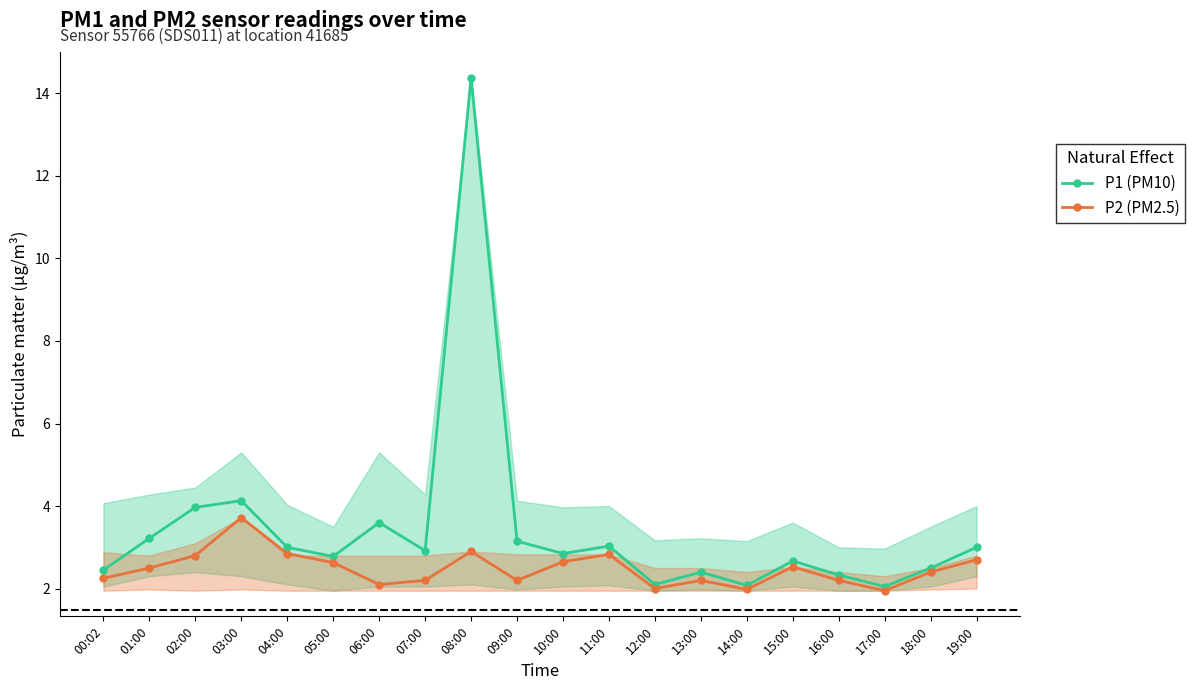

Reading left to right, extract all data points from this chart.

P1 (PM10): 00:02=2.5	01:00=3.2	02:00=4.0	03:00=4.1	04:00=3.0	05:00=2.8	06:00=3.6	07:00=2.9	08:00=14.4	09:00=3.1	10:00=2.9	11:00=3.0	12:00=2.1	13:00=2.4	14:00=2.1	15:00=2.7	16:00=2.3	17:00=2.0	18:00=2.5	19:00=3.0
P2 (PM2.5): 00:02=2.2	01:00=2.5	02:00=2.8	03:00=3.7	04:00=2.9	05:00=2.6	06:00=2.1	07:00=2.2	08:00=2.9	09:00=2.2	10:00=2.6	11:00=2.8	12:00=2.0	13:00=2.2	14:00=2.0	15:00=2.5	16:00=2.2	17:00=1.9	18:00=2.4	19:00=2.7